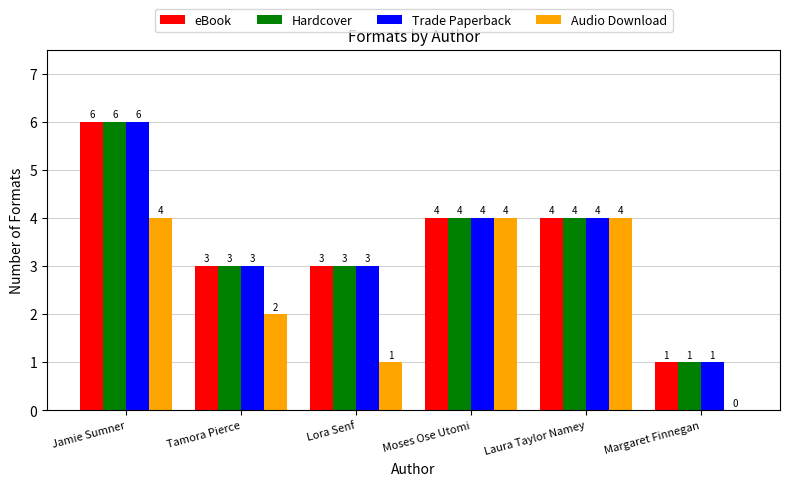

Count the Trade Paperback values in the range 3 to 4.

4